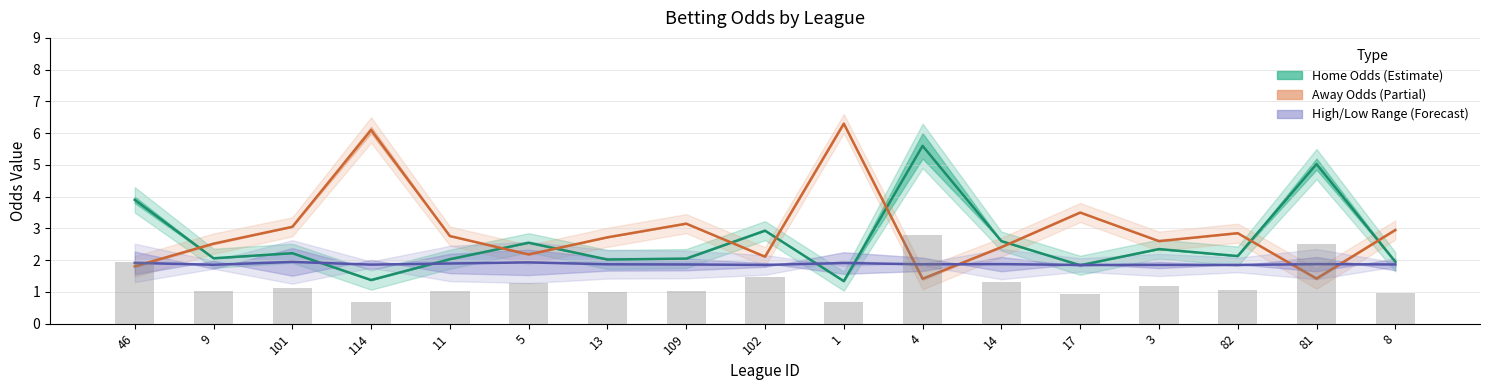

Reading right to left, what are all the values shown in this chart?

Home Odds (Estimate): 8=1.9	81=5.0	82=2.1	3=2.4	17=1.8	14=2.6	4=5.6	1=1.3	102=2.9	109=2.0	13=2.0	5=2.5	11=2.0	114=1.4	101=2.2	9=2.1	46=3.9
Away Odds (Partial): 8=3.0	81=1.4	82=2.9	3=2.6	17=3.5	14=2.4	4=1.4	1=6.3	102=2.1	109=3.1	13=2.7	5=2.2	11=2.8	114=6.1	101=3.0	9=2.5	46=1.8
High/Low Range (Forecast): 8=1.9	81=1.9	82=1.9	3=1.9	17=1.9	14=1.9	4=1.9	1=1.9	102=1.9	109=1.9	13=1.9	5=1.9	11=1.9	114=1.9	101=1.9	9=1.9	46=1.9